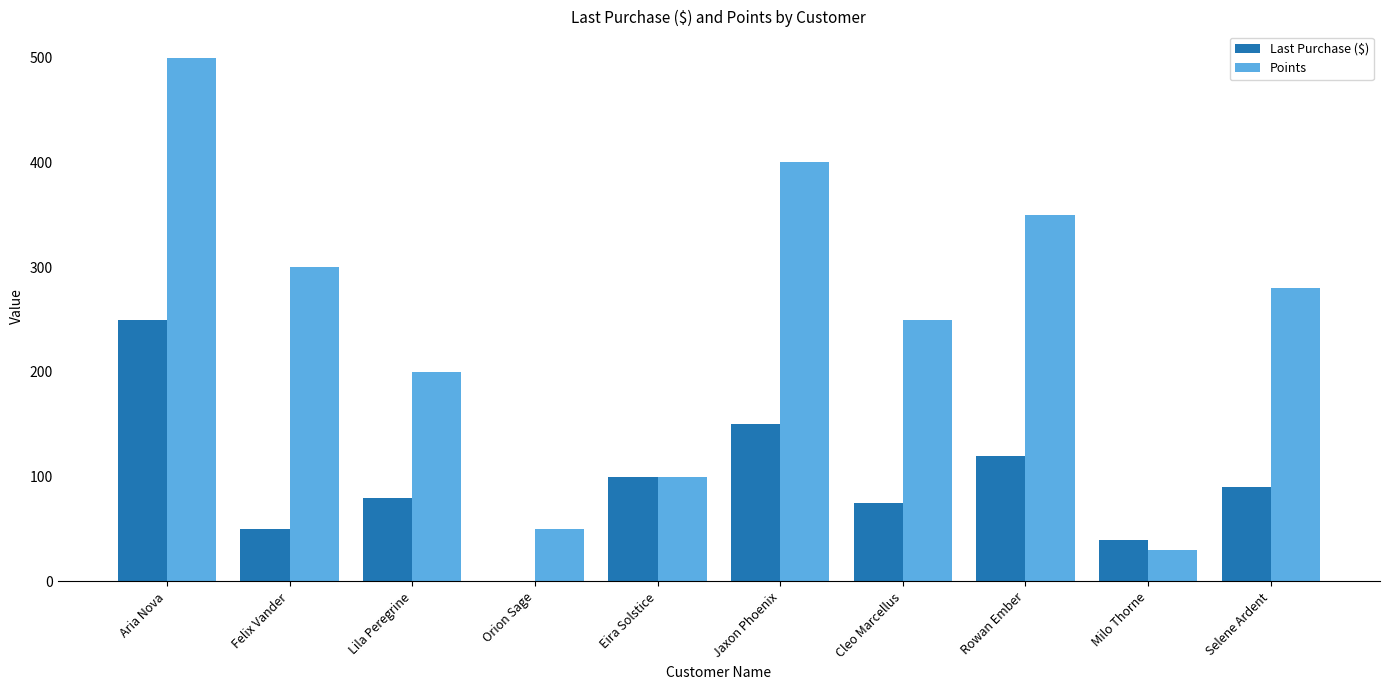

Count the number of data series in this chart.

2